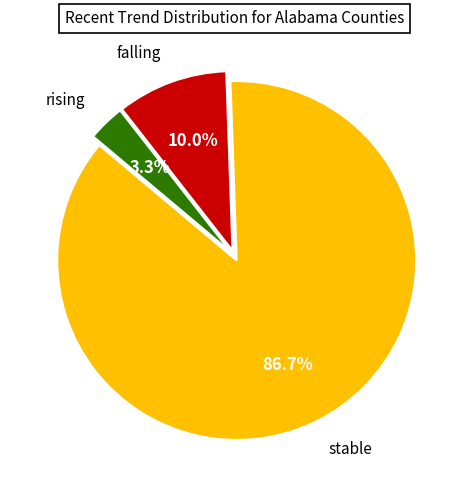

Does stable represent more than half of the total?

Yes